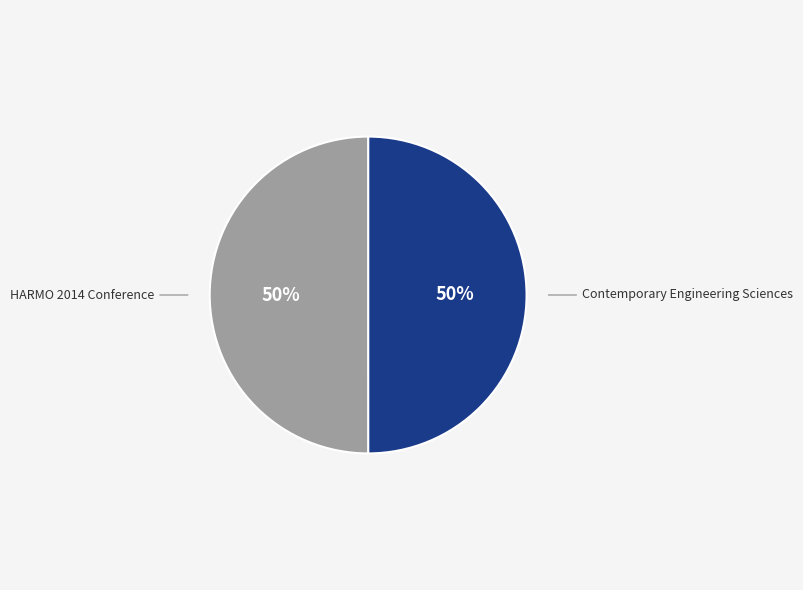

Approximately how many times larger is the value at HARMO 2014 Conference compared to Contemporary Engineering Sciences?

1.0